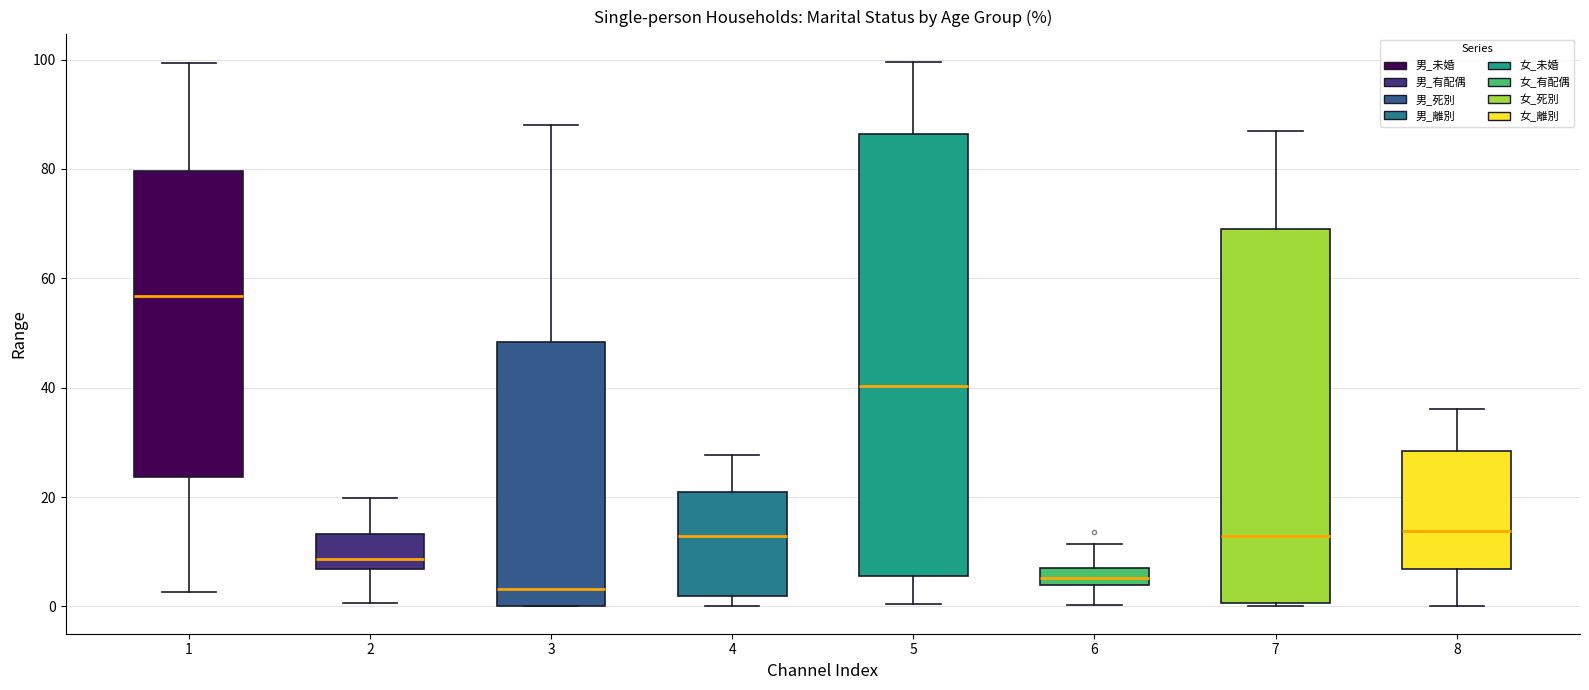

Comparing the boxes themselves (not the whiskers), which one is the tallest?

5